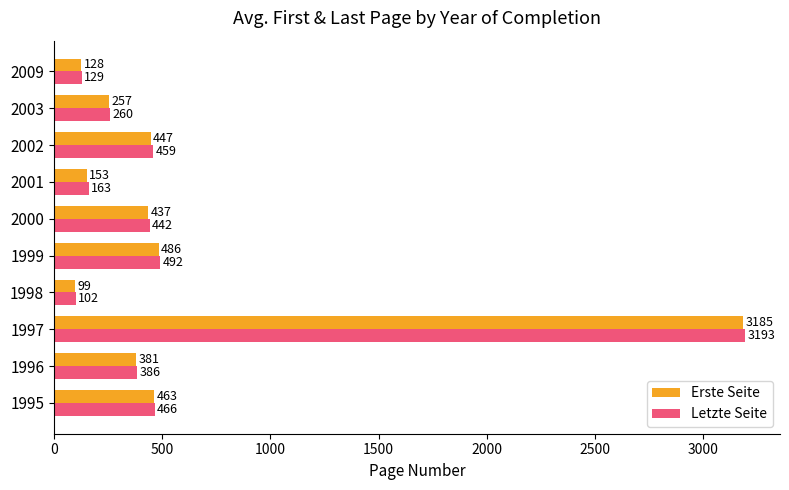

How many values in the Erste Seite series exceed 436?

5